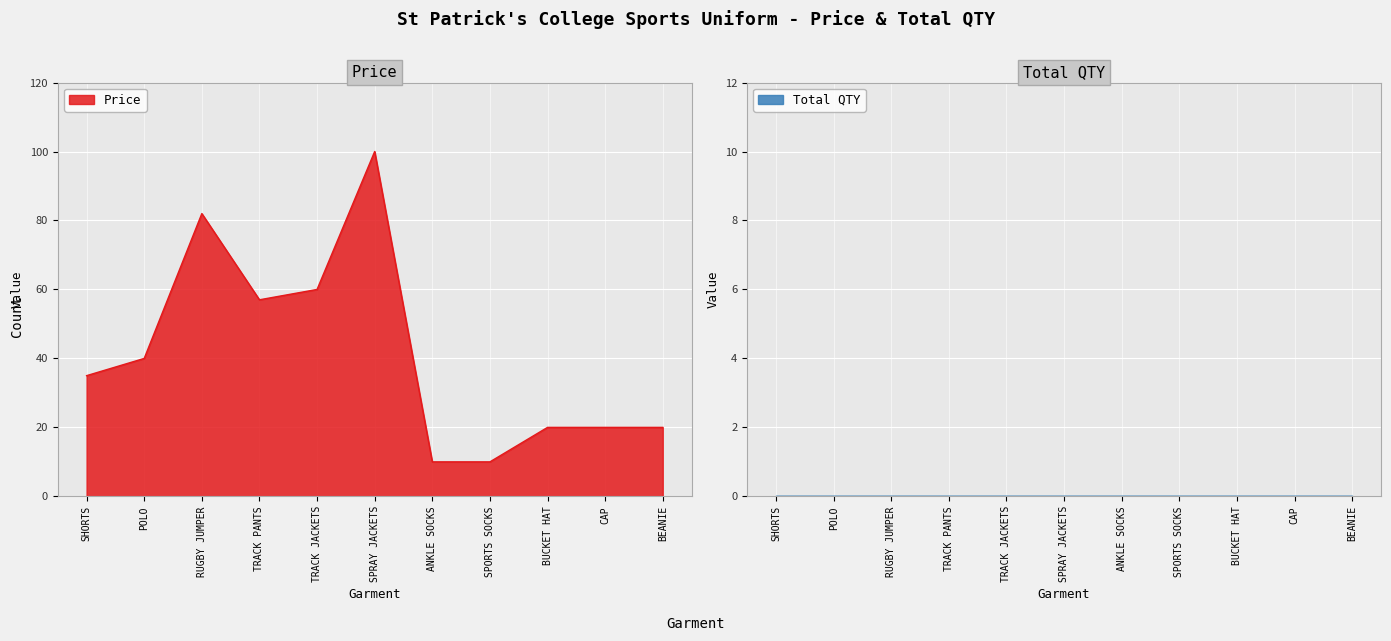

What is the lowest value of the Price series?

10